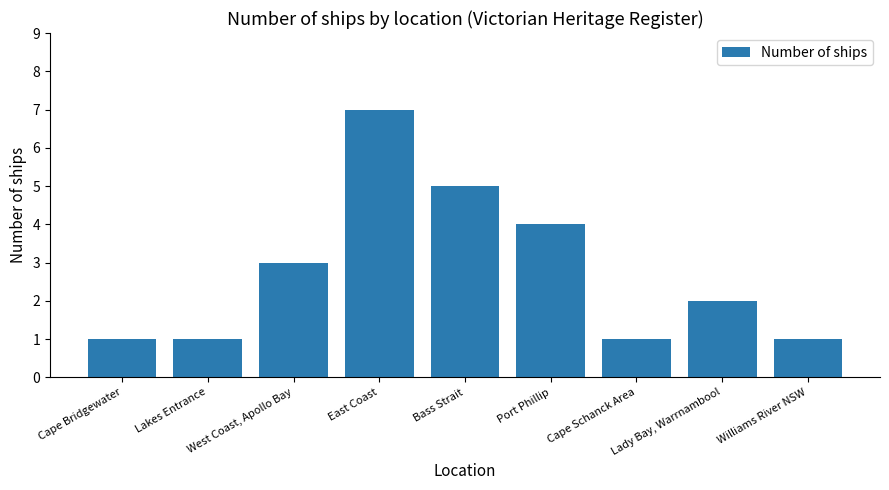

How many categories are shown in the chart?

9